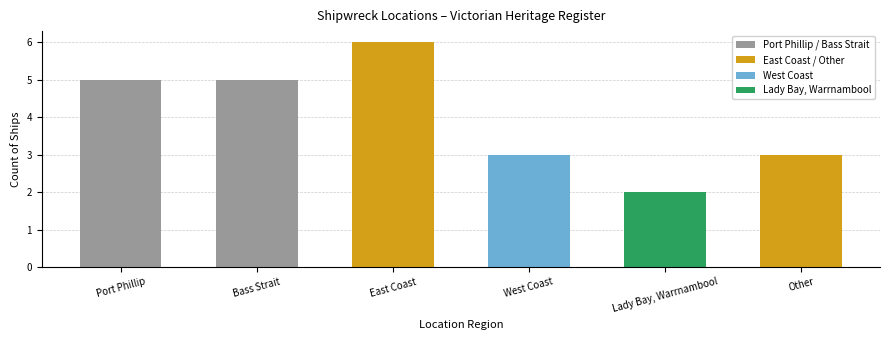

What is the approximate value at Other?

3